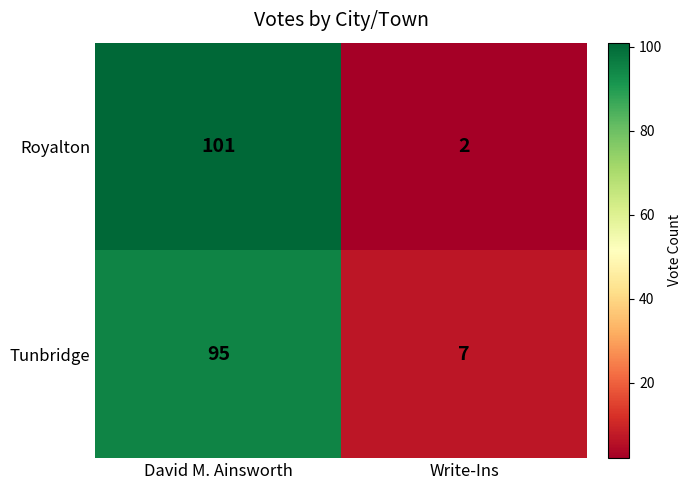

Which label corresponds to the largest value in the chart?

David M. Ainsworth